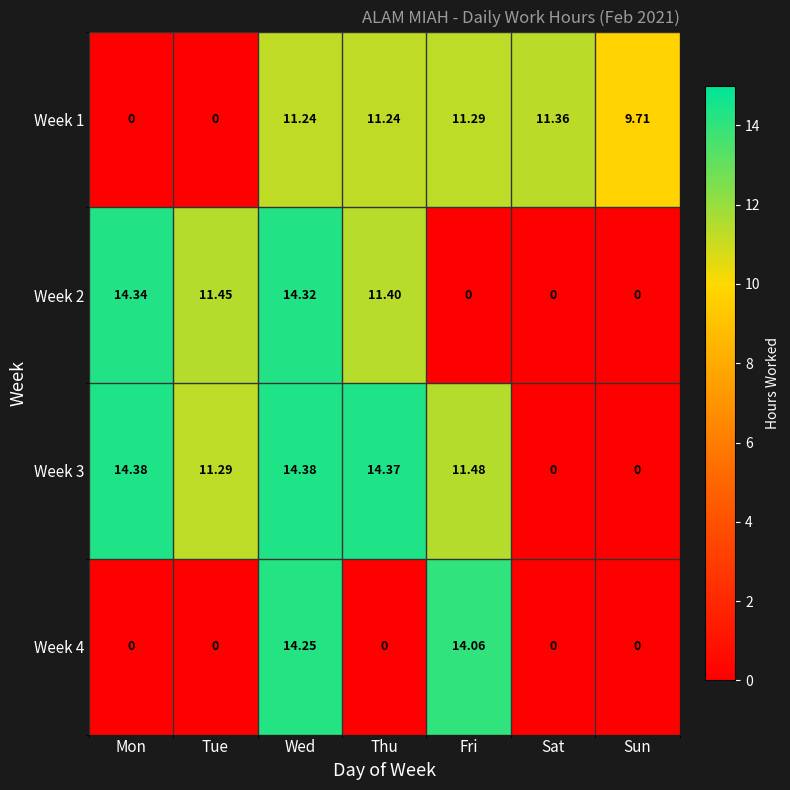

At which label is Week 3 closest to 7?

Tue